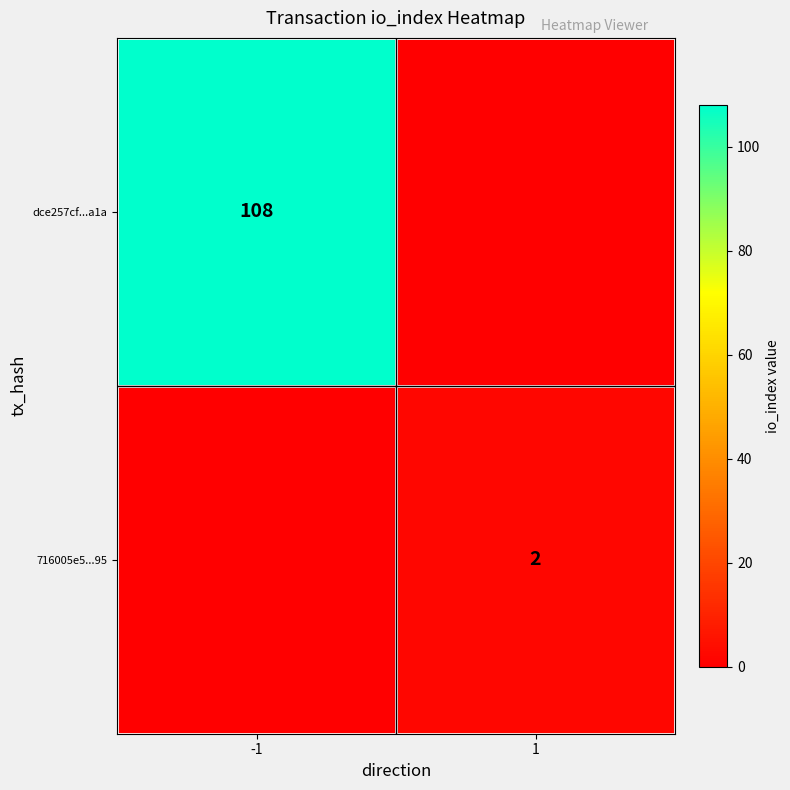

The 716005e5...95 series shows 4 at 1. True or false?

False